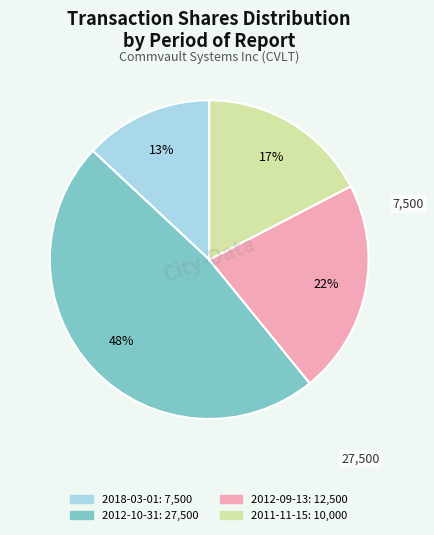

To the nearest percent, what portion does 2018-03-01 represent?

13%